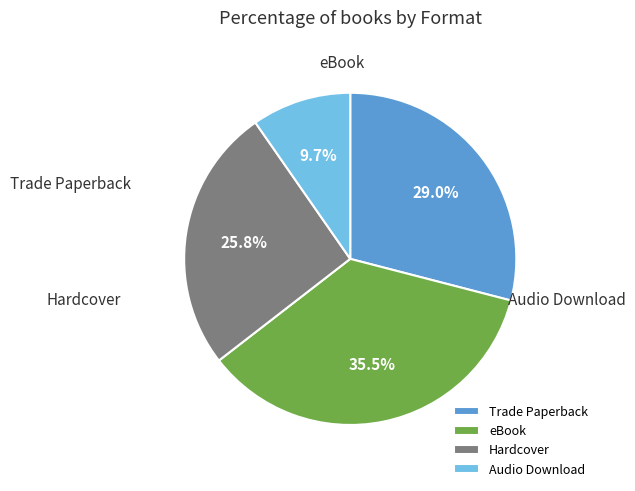

Does Audio Download account for over 50% of the chart?

No